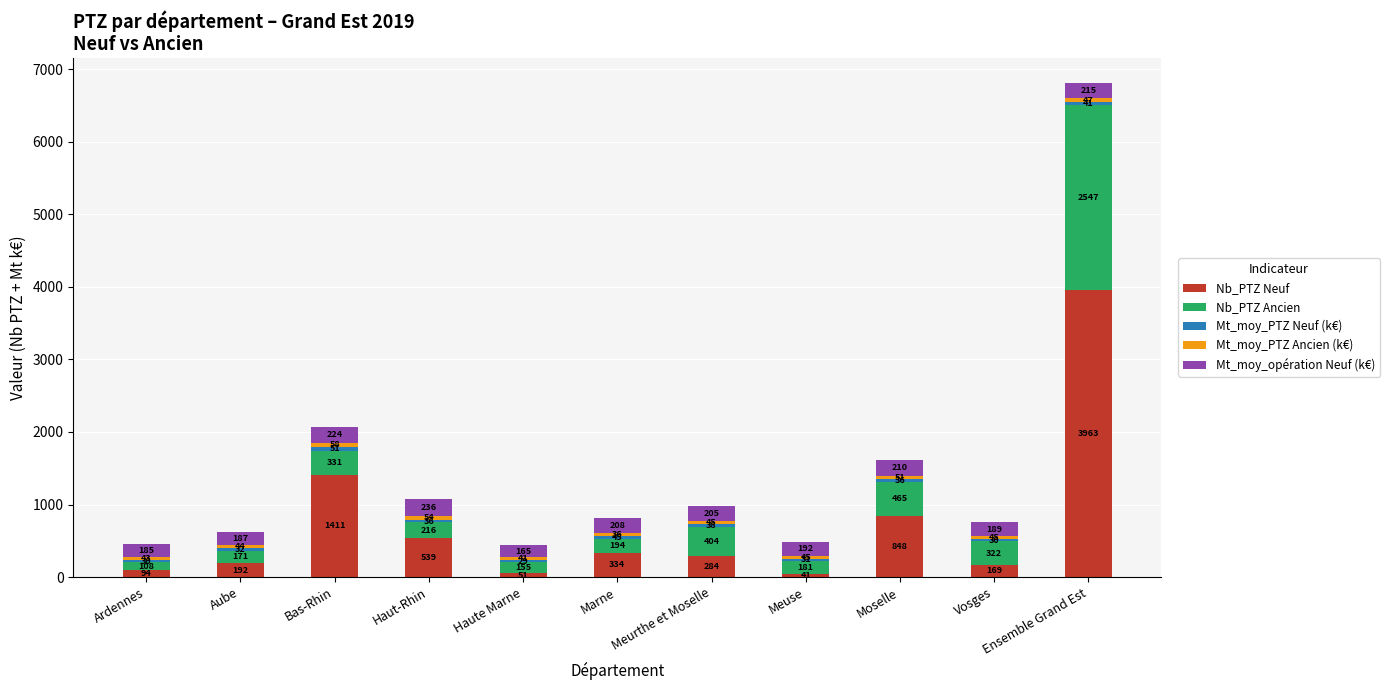

What is the average value of the Nb_PTZ Neuf series?

720.5